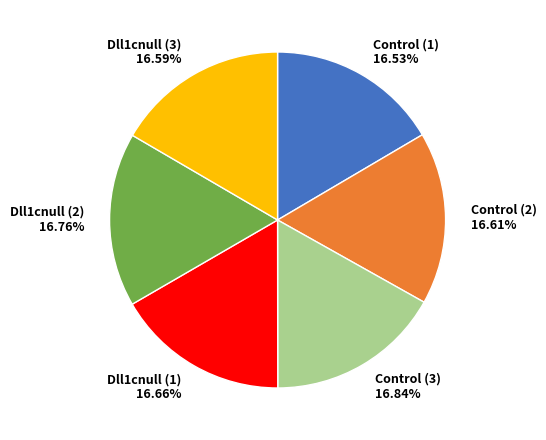

What portion of the pie excludes Dll1cnull (2)?

83.2%